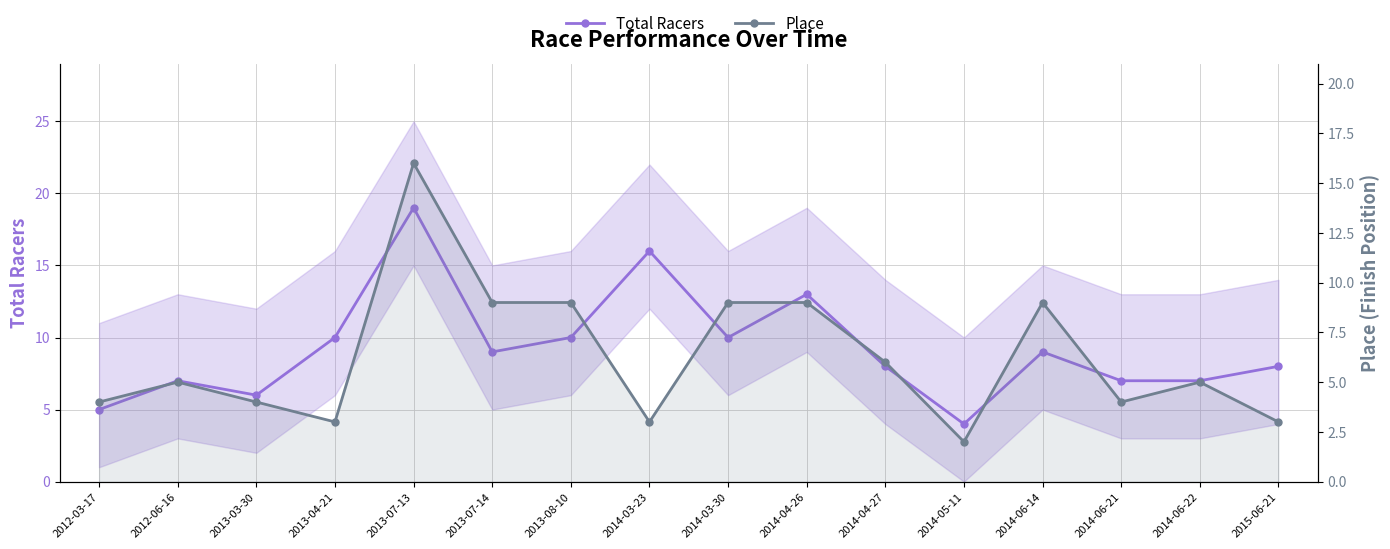

Reading left to right, list all the values displayed in this chart.

Total Racers: 2012-03-17=5	2012-06-16=7	2013-03-30=6	2013-04-21=10	2013-07-13=19	2013-07-14=9	2013-08-10=10	2014-03-23=16	2014-03-30=10	2014-04-26=13	2014-04-27=8	2014-05-11=4	2014-06-14=9	2014-06-21=7	2014-06-22=7	2015-06-21=8
Place: 2012-03-17=4	2012-06-16=5	2013-03-30=4	2013-04-21=3	2013-07-13=16	2013-07-14=9	2013-08-10=9	2014-03-23=3	2014-03-30=9	2014-04-26=9	2014-04-27=6	2014-05-11=2	2014-06-14=9	2014-06-21=4	2014-06-22=5	2015-06-21=3